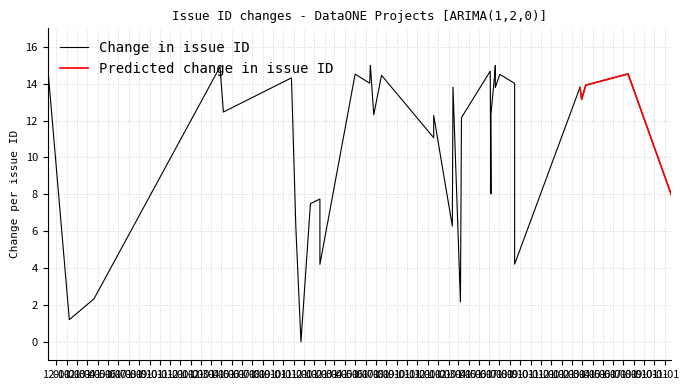

Which has a higher value, 2019-06-06 or 2019-06-19?

2019-06-19